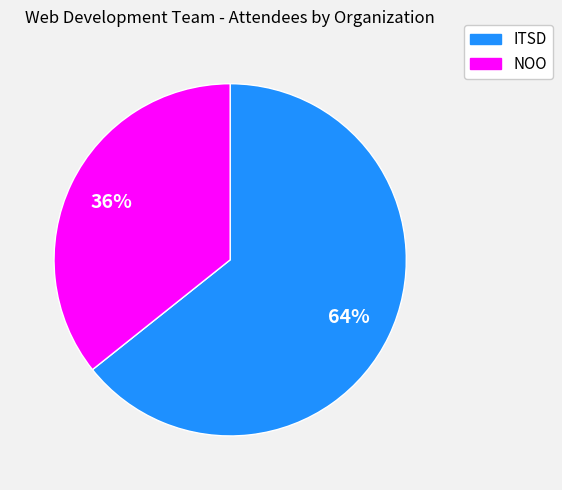

What is the ratio of the value at ITSD to the value at NOO?

1.8